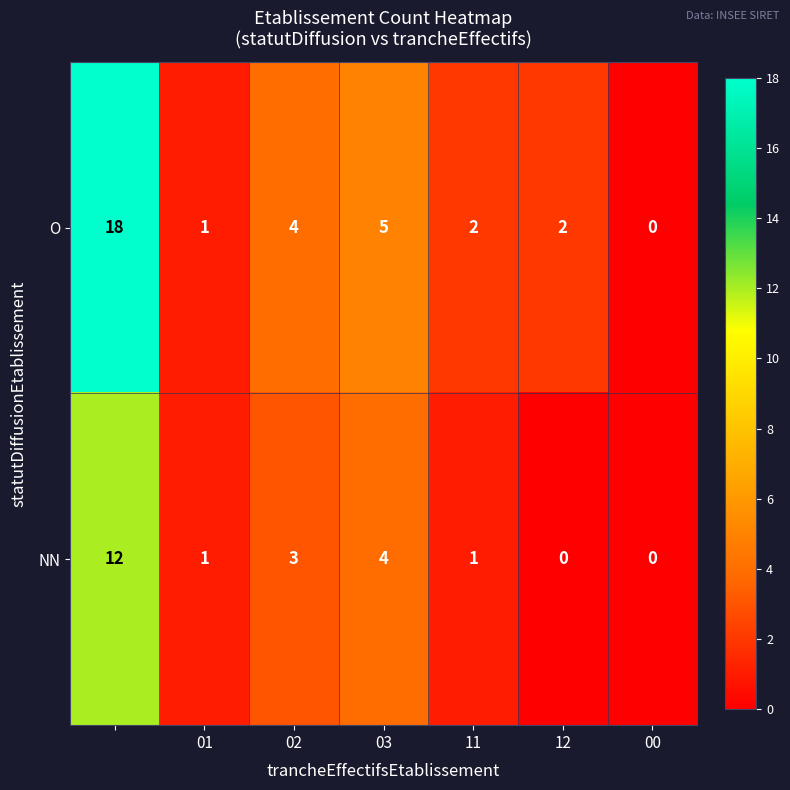

Reading left to right, extract all data points from this chart.

O: 18	1	4	5	2	2	0
NN: 12	1	3	4	1	0	0